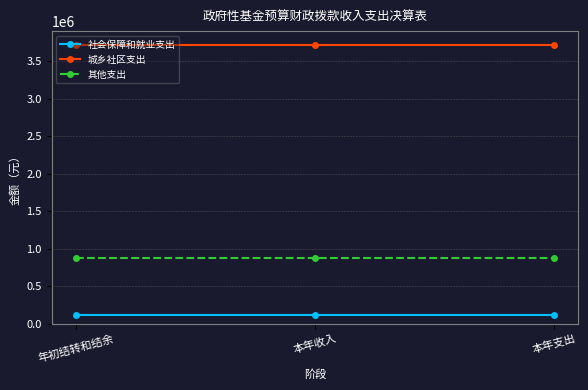

Is the value of 其他支出 at 本年收入 greater than the value of 城乡社区支出 at 本年收入?

No